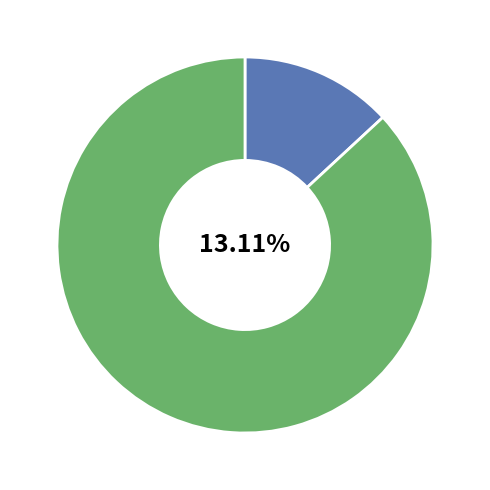

Rank the categories by value from highest to lowest.

Stanley Street Commercial Precinct, Loch Village